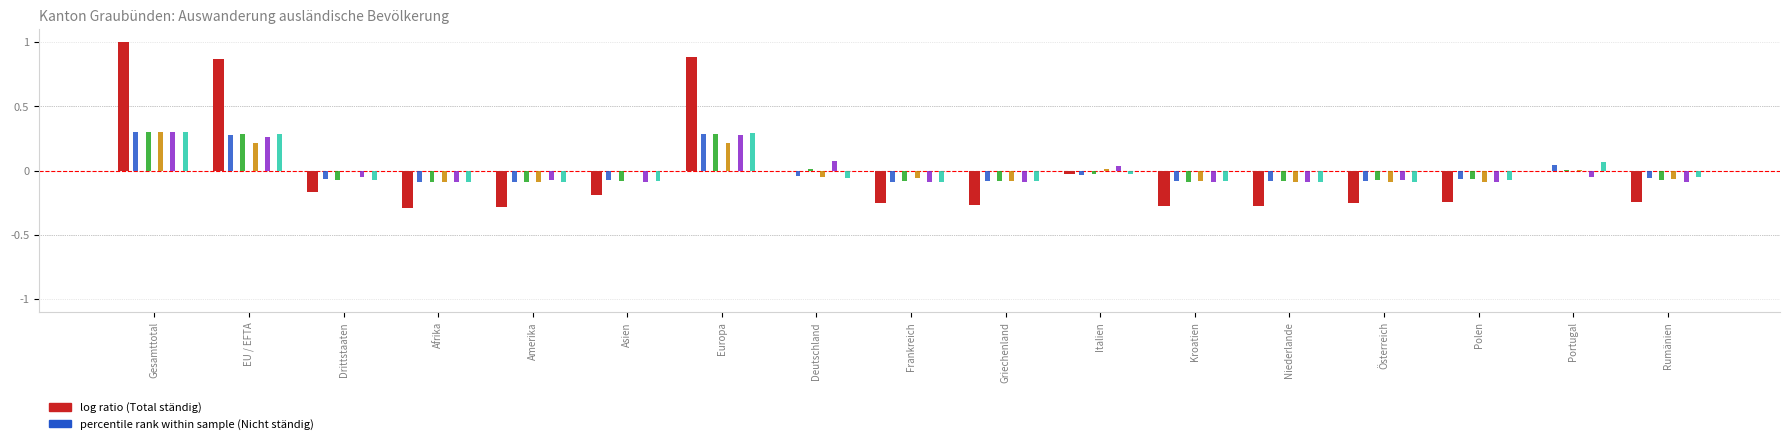

What is the total value across all series at Gesamttotal?

2.5